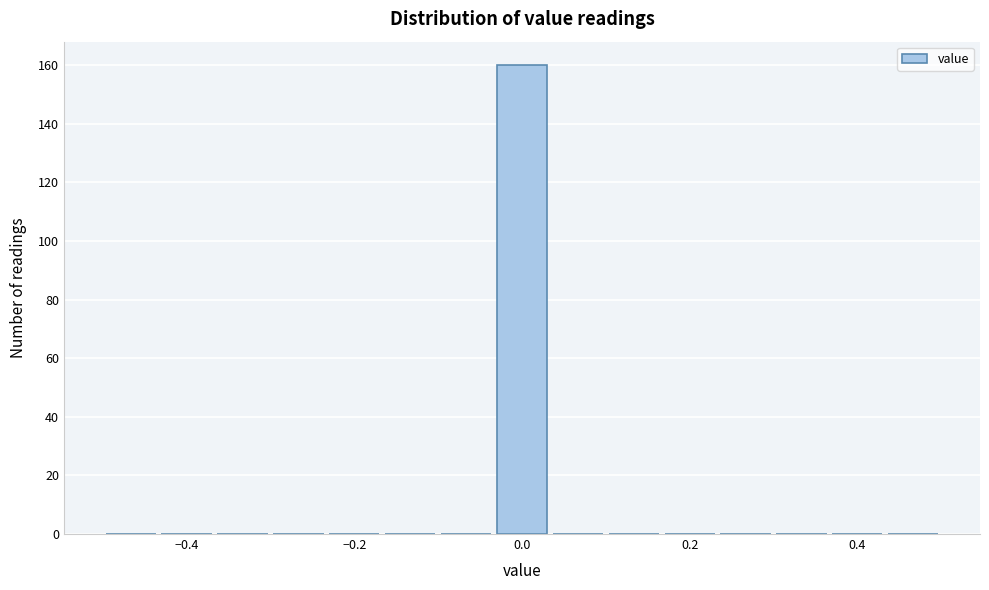

Read against the x-axis, roughly where is the centre of the tallest bar?

0.00